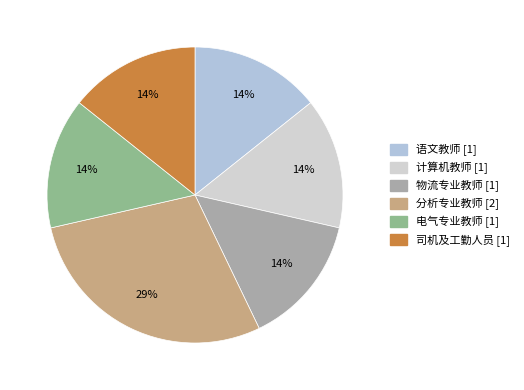

Is there a majority slice in this chart?

No